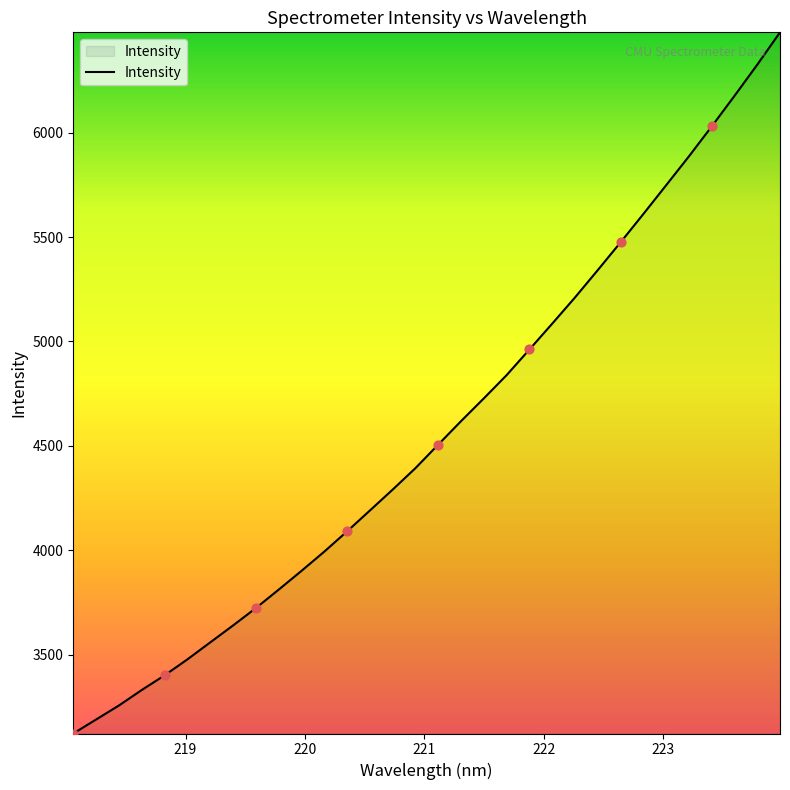

What is the difference between the maximum and minimum values?

3359.2